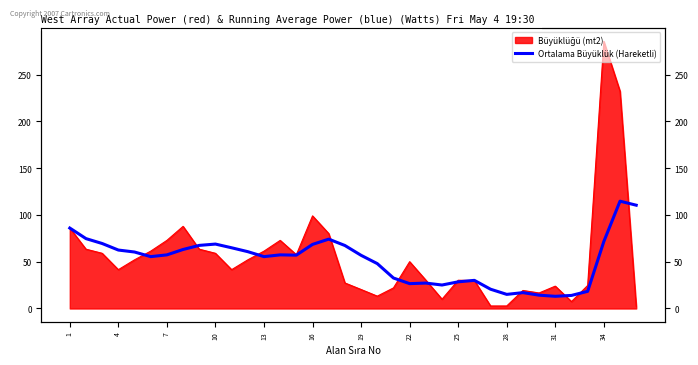

At which category does the chart reach its peak across all series?

34